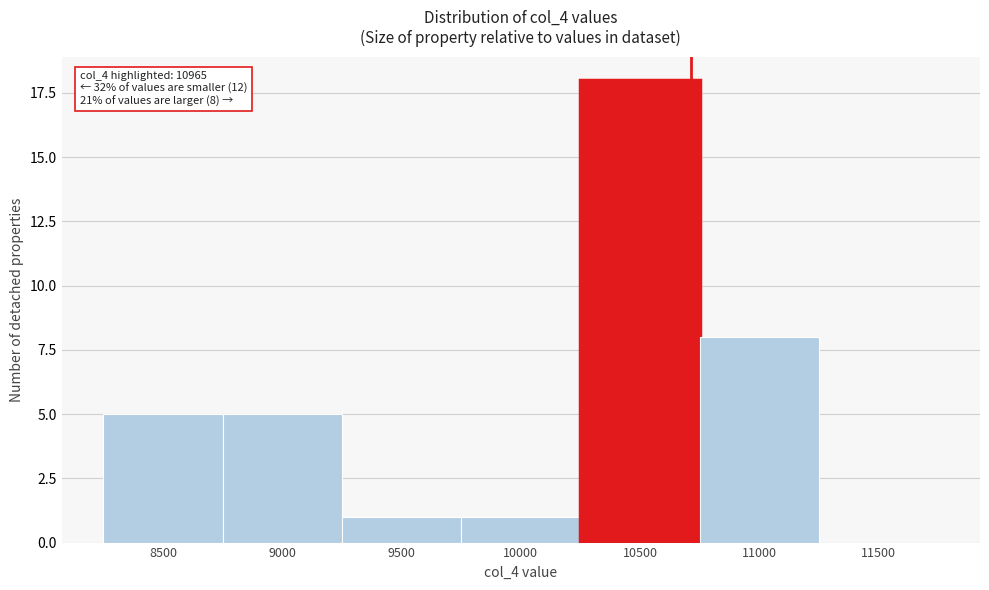

Reading right to left, transcribe all the data shown in this chart.

11500=0	11000=8	10500=18	10000=1	9500=1	9000=5	8500=5